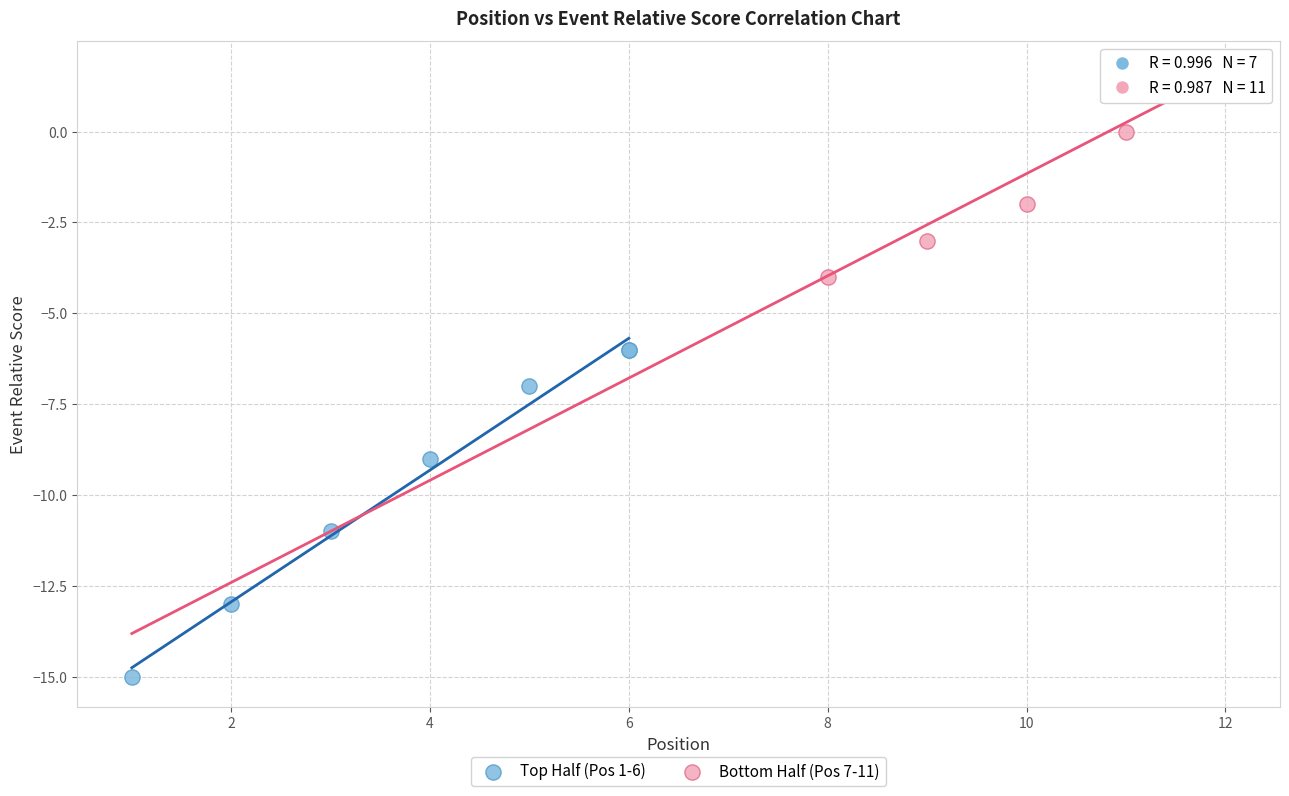

Which series reaches the minimum Y coordinate?

Top Half (Pos 1-6)